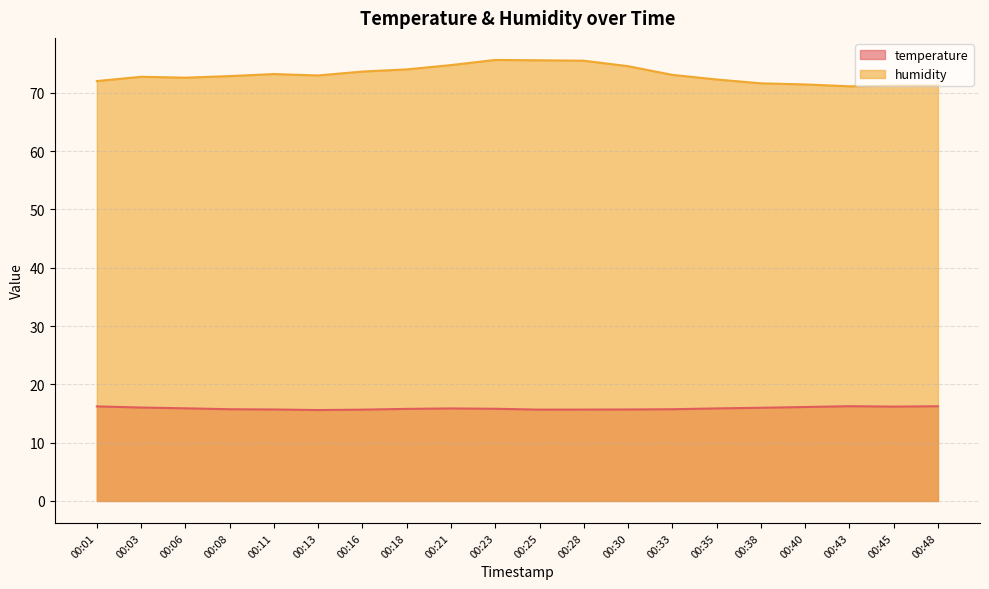

What is the highest value of the humidity series?

75.6